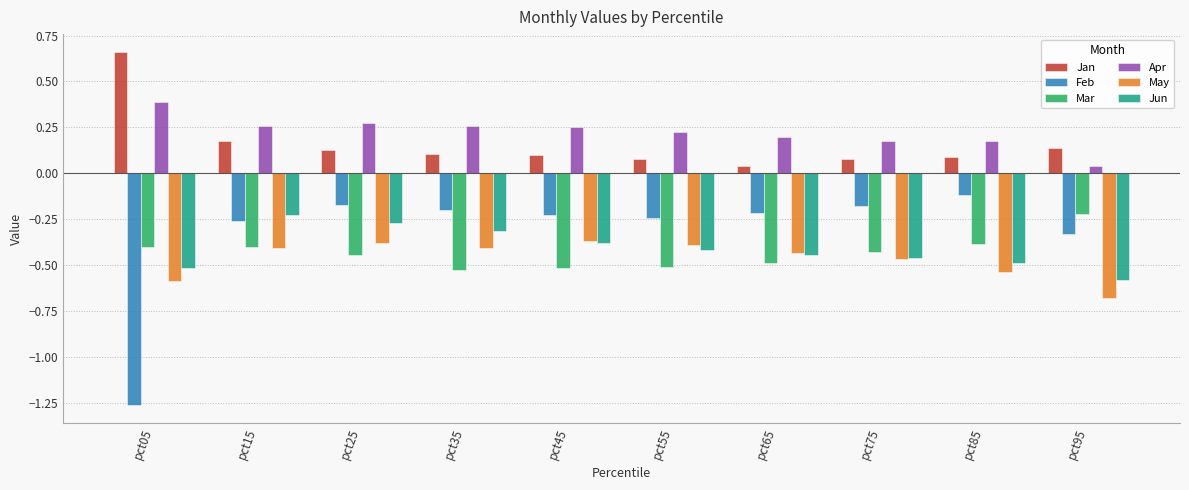

At how many categories does at least one series exceed 0?

10